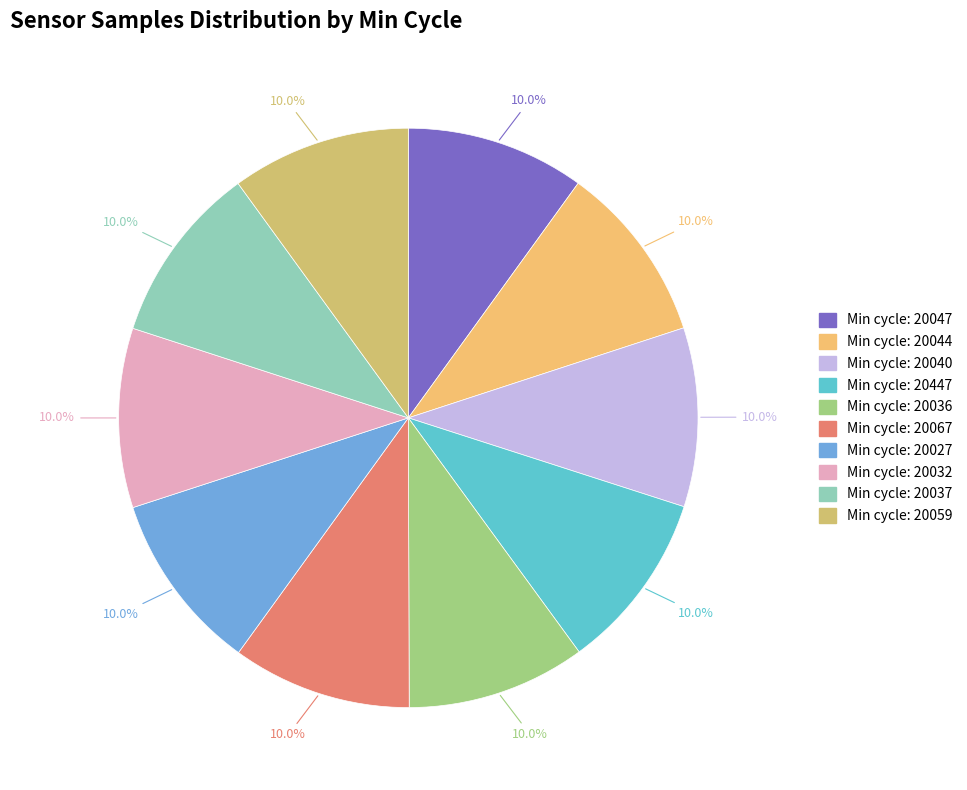

To the nearest percent, what is the average slice percentage?

10%